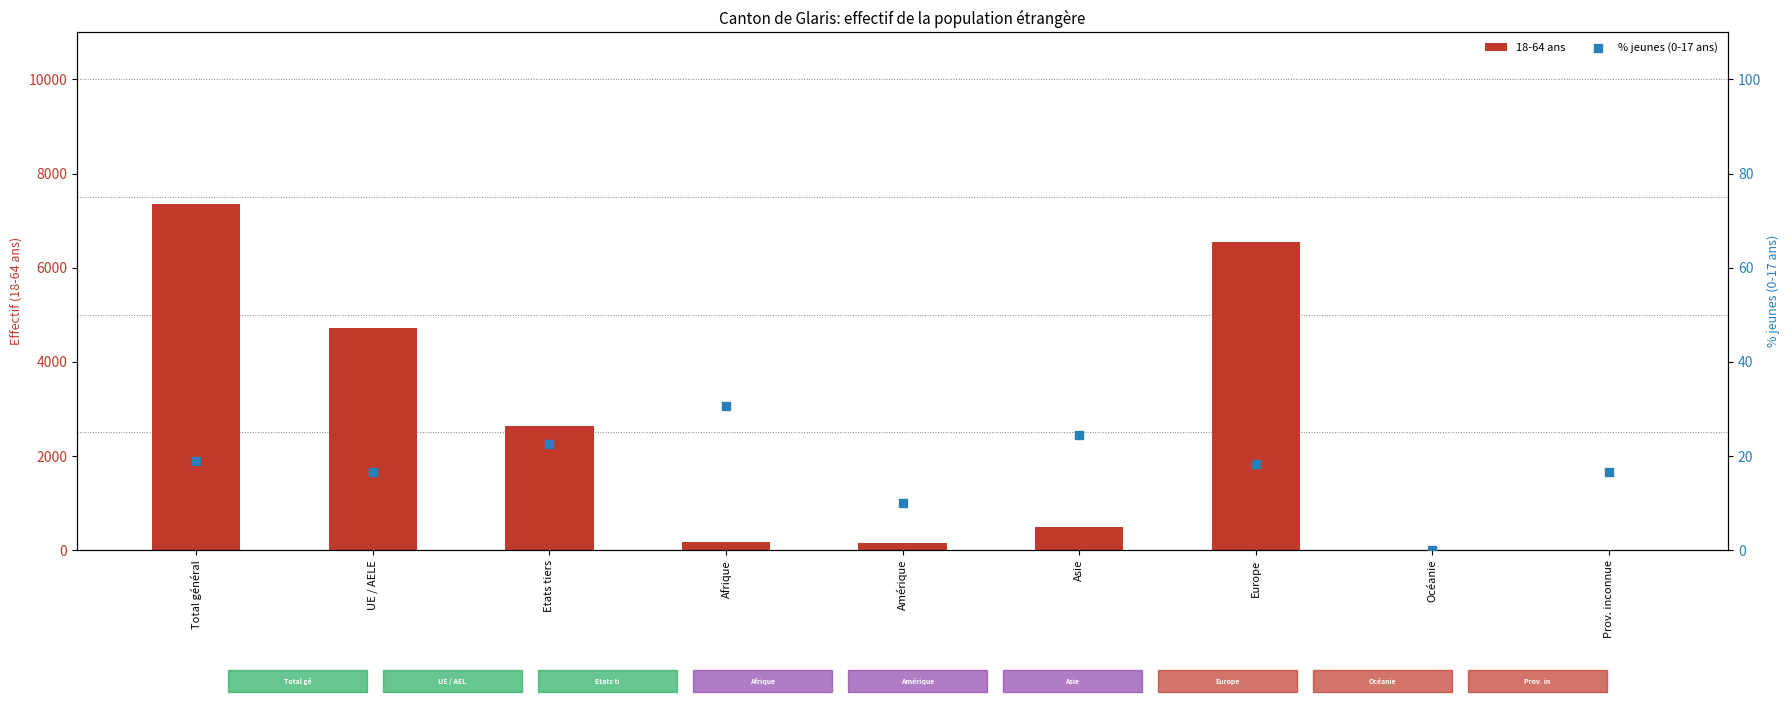

At how many categories does at least one series exceed 7029?

1